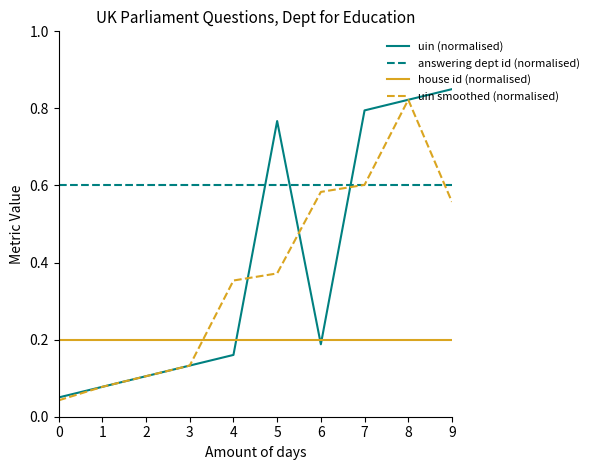

What is the total value across all series at 2?

1.0